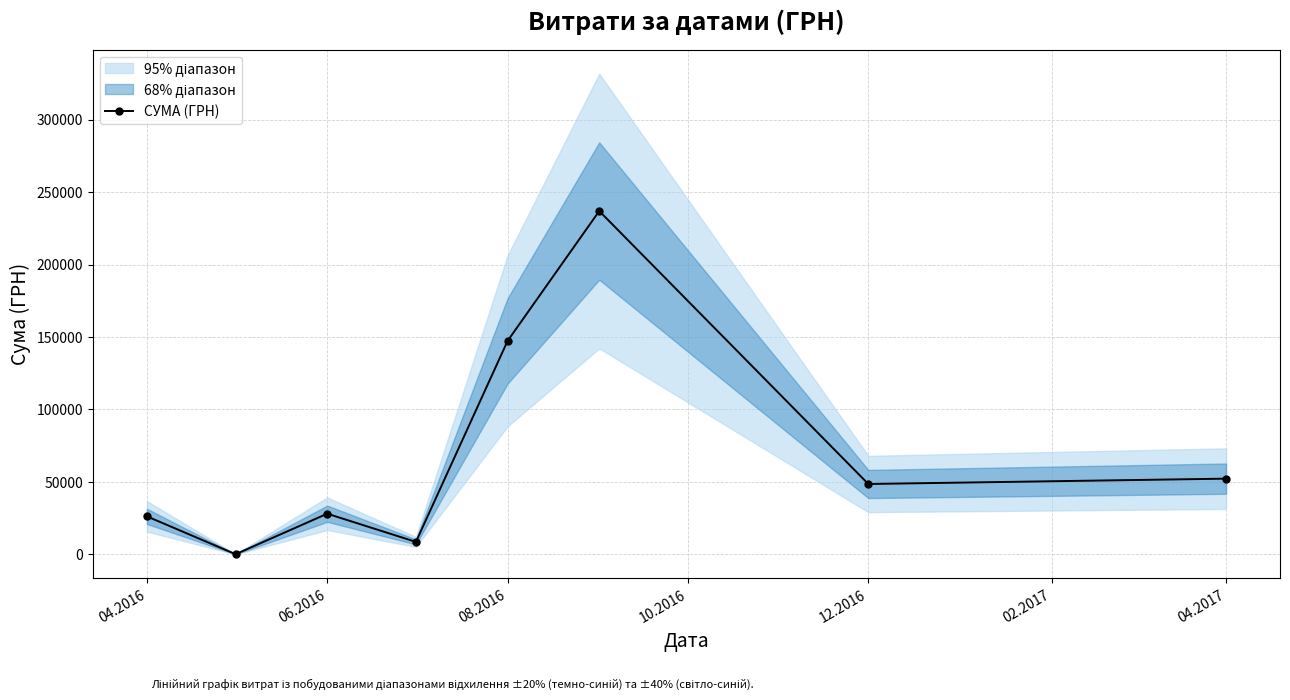

True or false: СУМА (ГРН) has more than 0 points higher than both neighbors.

True